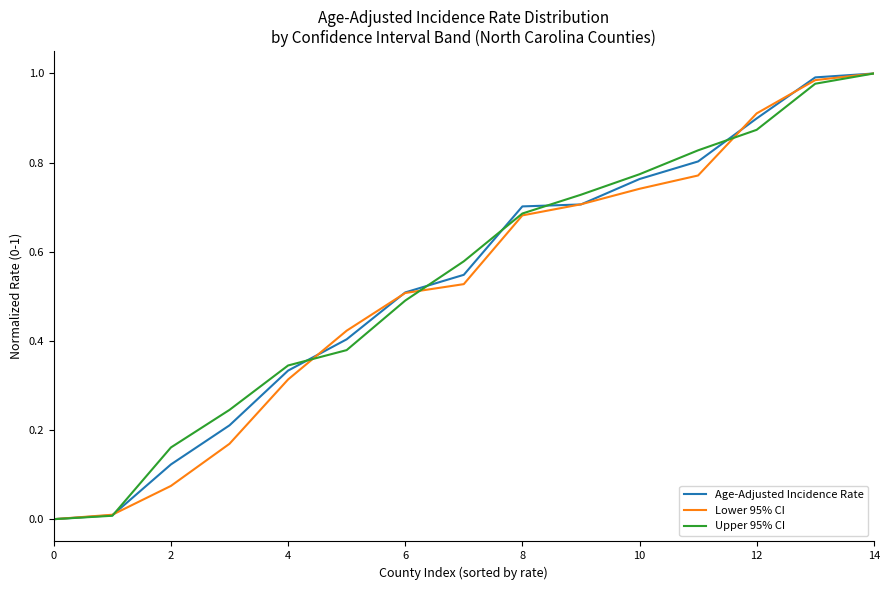

How many lines are shown in the chart?

3